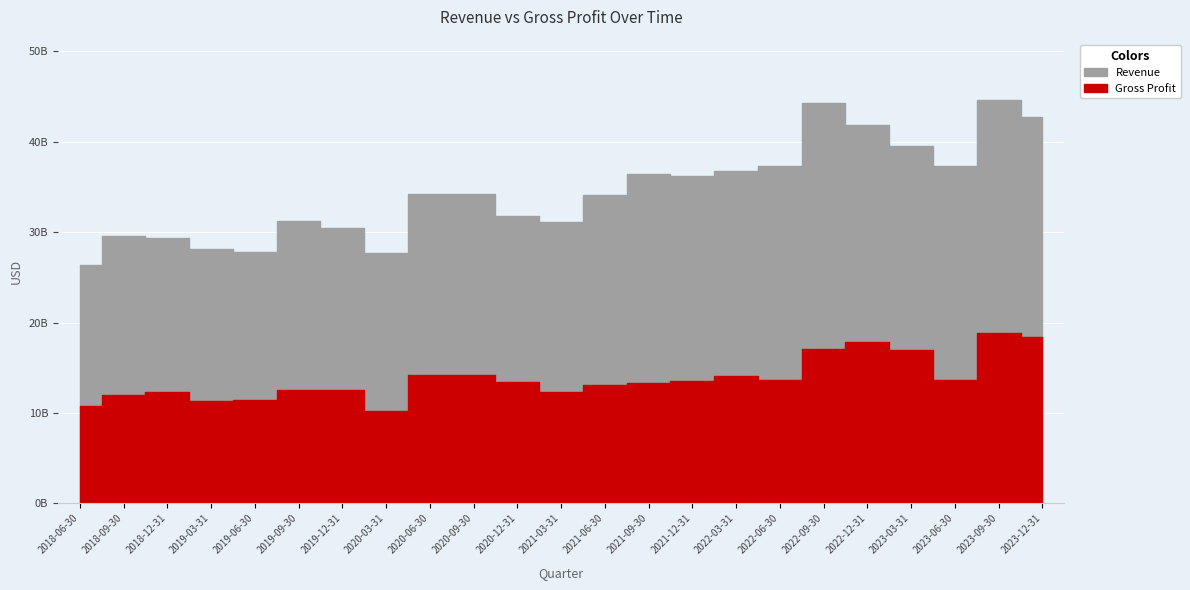

What is the difference between the maximum and second lowest values in the Gross Profit series?

8112003000